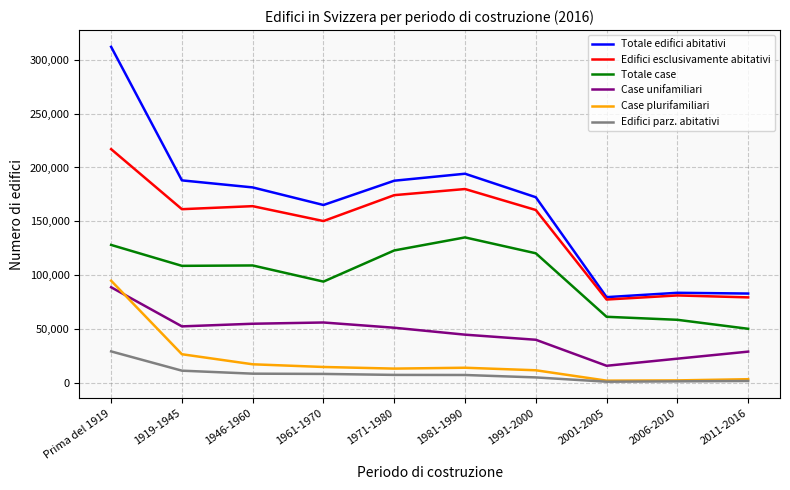

True or false: Totale case and Case unifamiliari intersect in this chart.

False